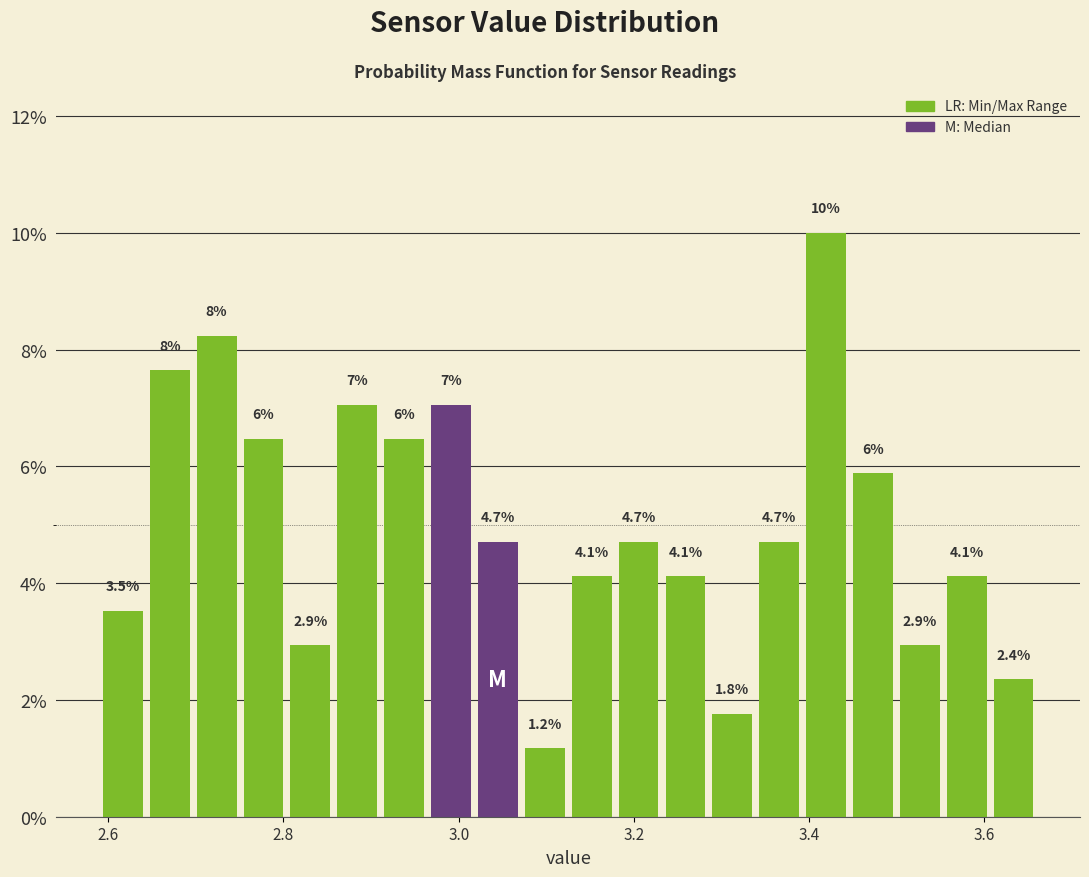

Around what value on the x-axis is the tallest bar? Give the approximate position of its centre, as read against the axis.

3.42